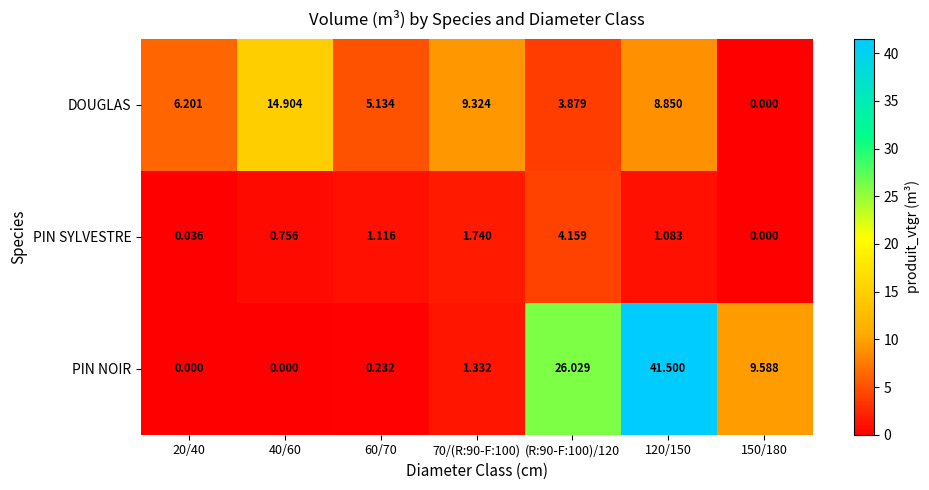

Between 60/70 and (R:90-F:100)/120, which series saw the biggest shift?

PIN NOIR